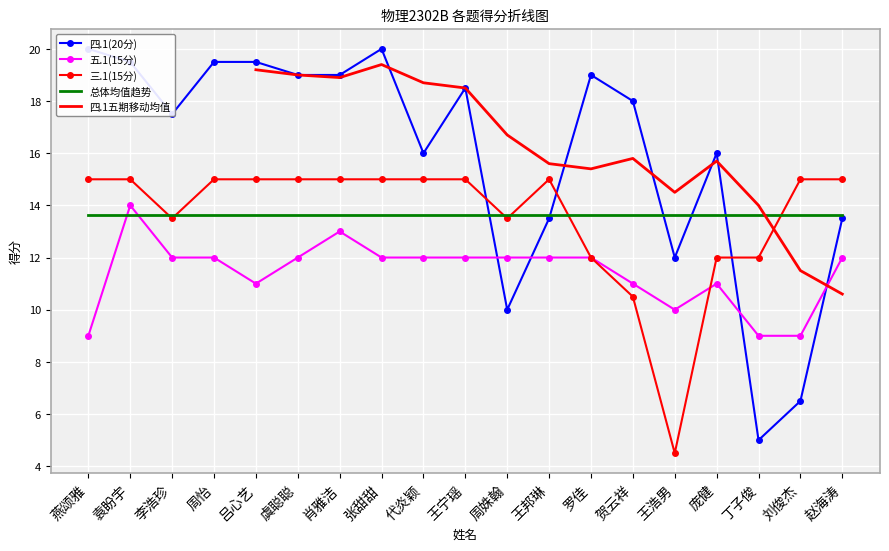

True or false: 五.1(15分) has a value of 20.3 at 王宁瑶.

False